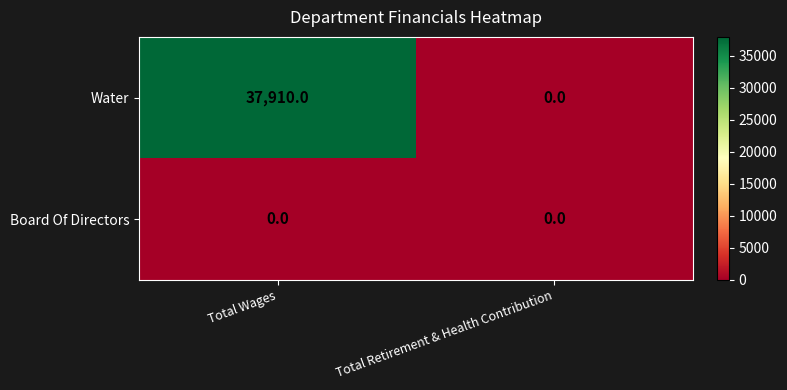

Which series has the largest total across all categories?

Water